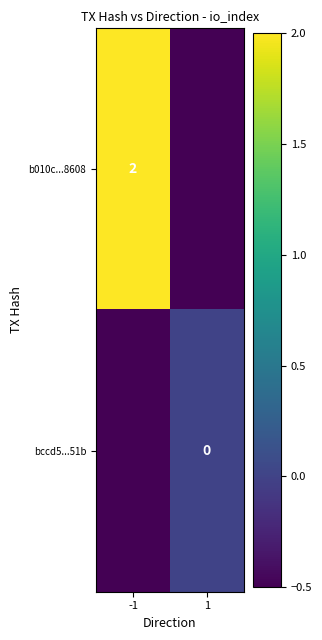

True or false: b010c...8608 has a value of 2.0 at -1.

True